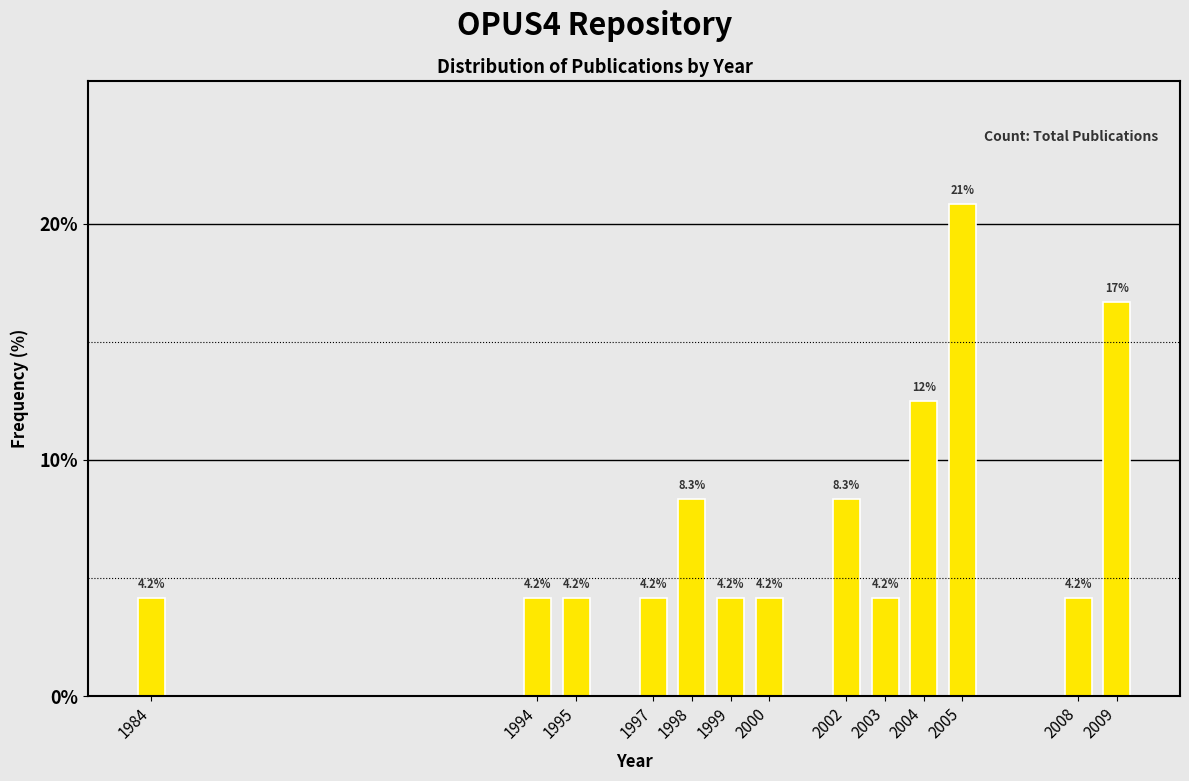

Reading left to right, transcribe all the data shown in this chart.

1984=4.2	1994=4.2	1995=4.2	1997=4.2	1998=8.3	1999=4.2	2000=4.2	2002=8.3	2003=4.2	2004=12.5	2005=20.8	2008=4.2	2009=16.7